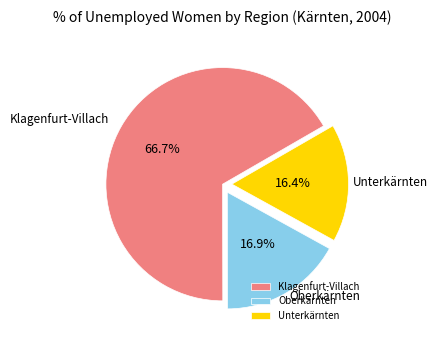

Which category accounts for the majority?

Klagenfurt-Villach